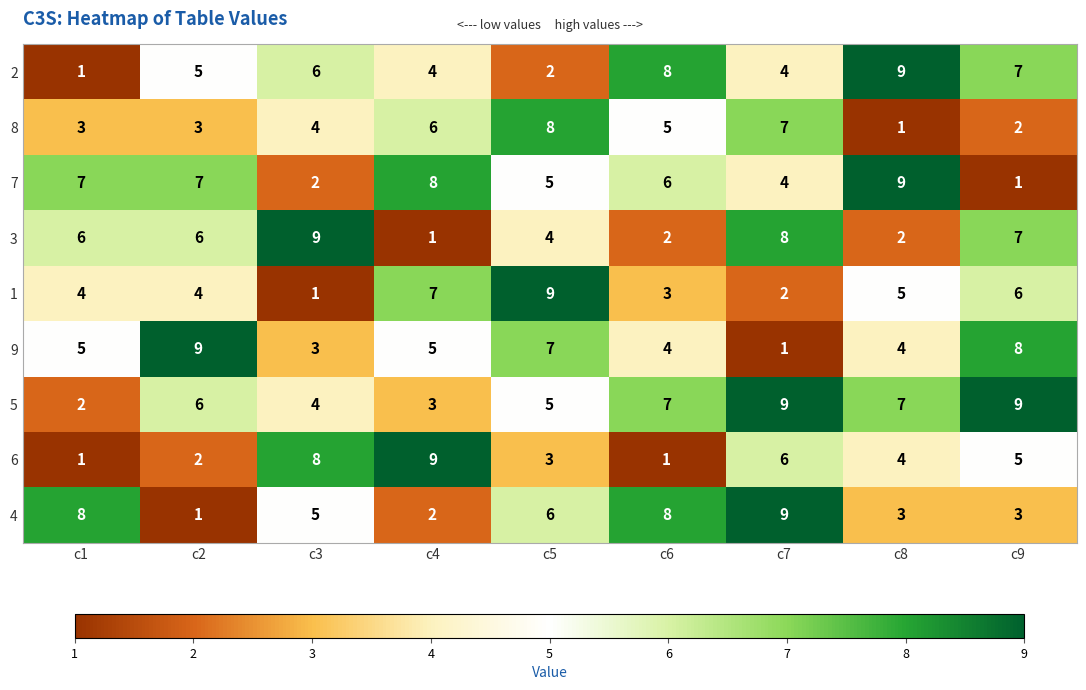

How many 8 values are between 3 and 6?

5